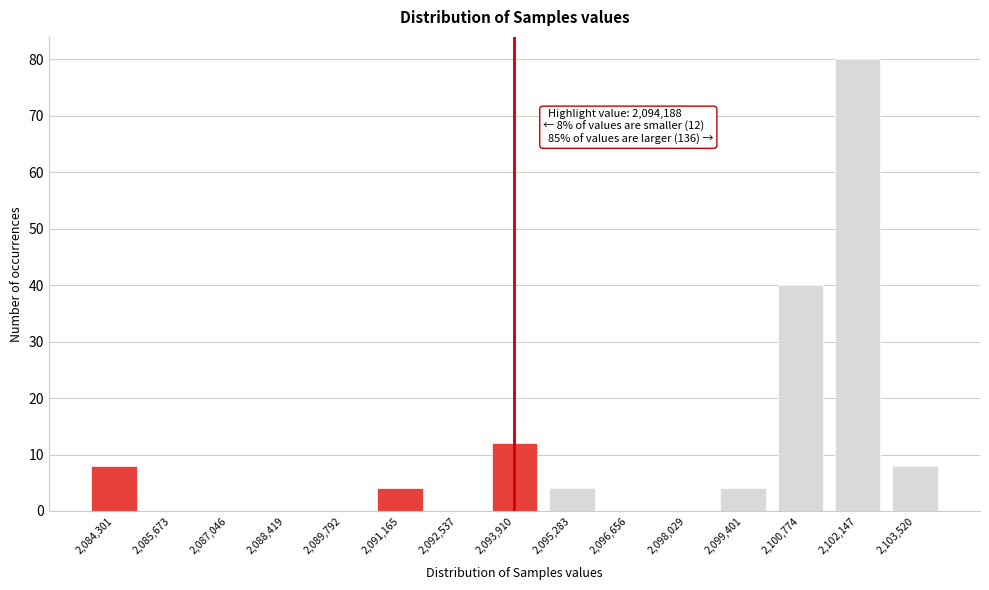

Reading left to right, what are all the values shown in this chart?

2,084,301=8	2,085,673=0	2,087,046=0	2,088,419=0	2,089,792=0	2,091,165=4	2,092,537=0	2,093,910=12	2,095,283=4	2,096,656=0	2,098,029=0	2,099,401=4	2,100,774=40	2,102,147=80	2,103,520=8